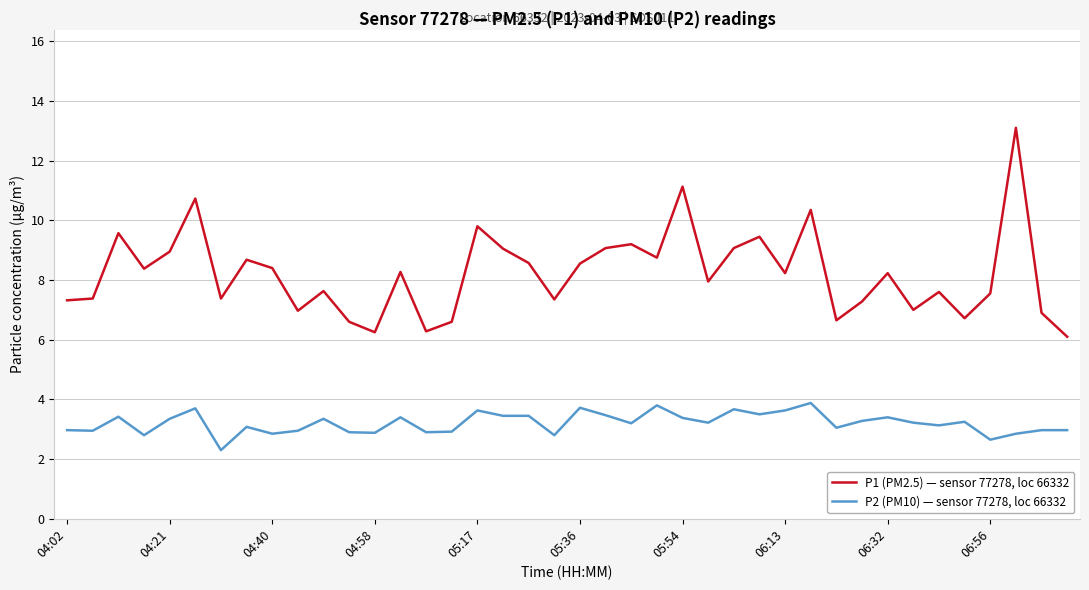

List the series in order of their peak value, lowest first.

P2 (PM10) — sensor 77278, loc 66332, P1 (PM2.5) — sensor 77278, loc 66332